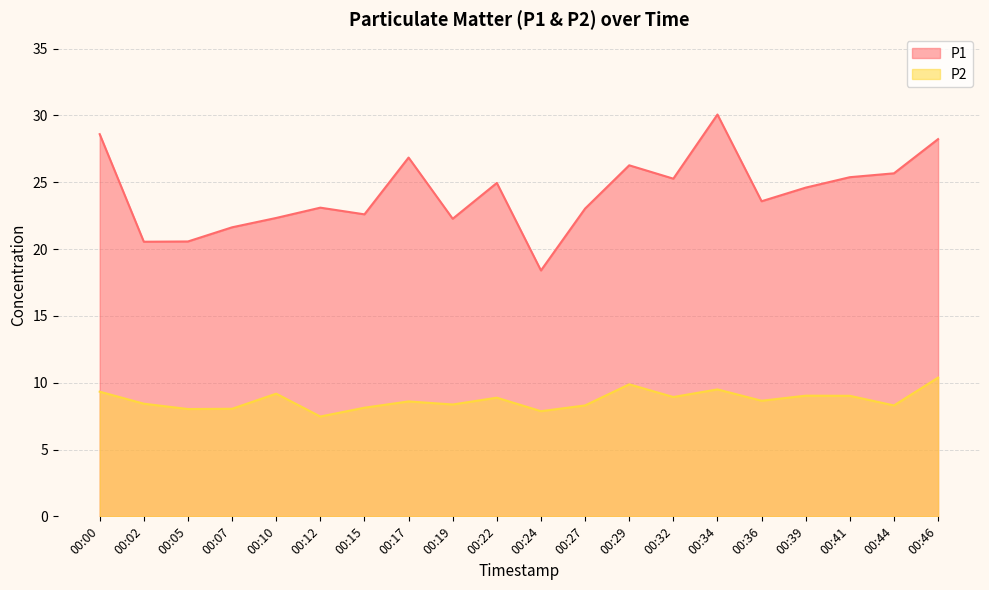

At which label is P1 closest to 24?

00:36